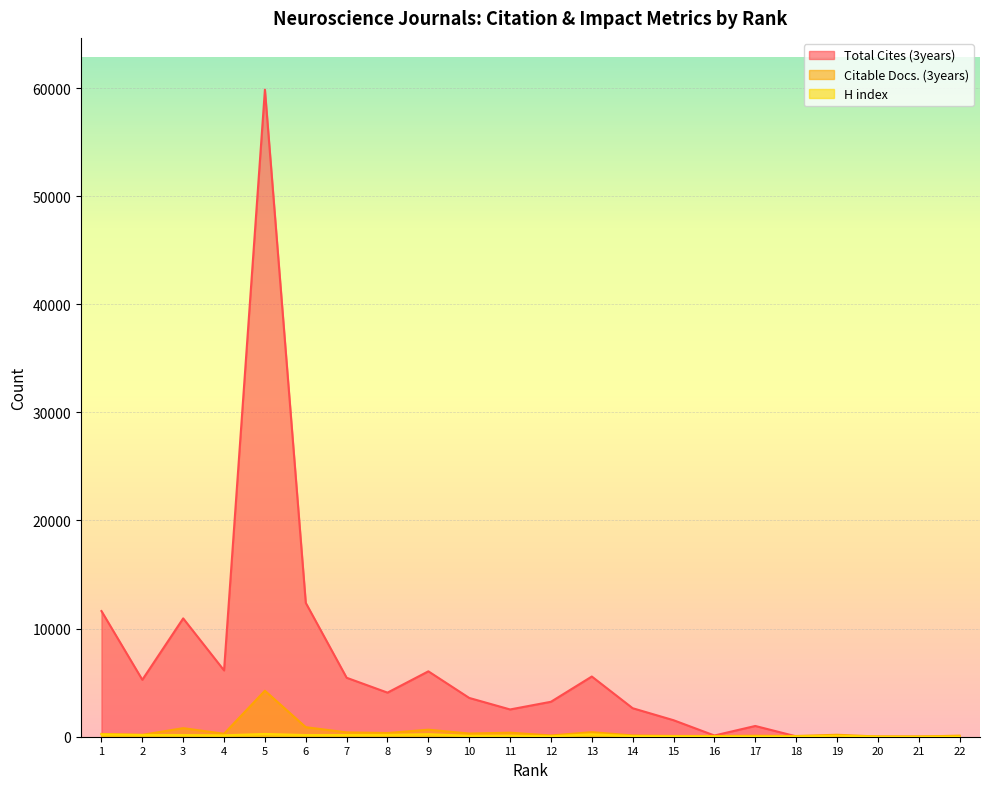

How many interior local valleys does the Total Cites (3years) series have?

7